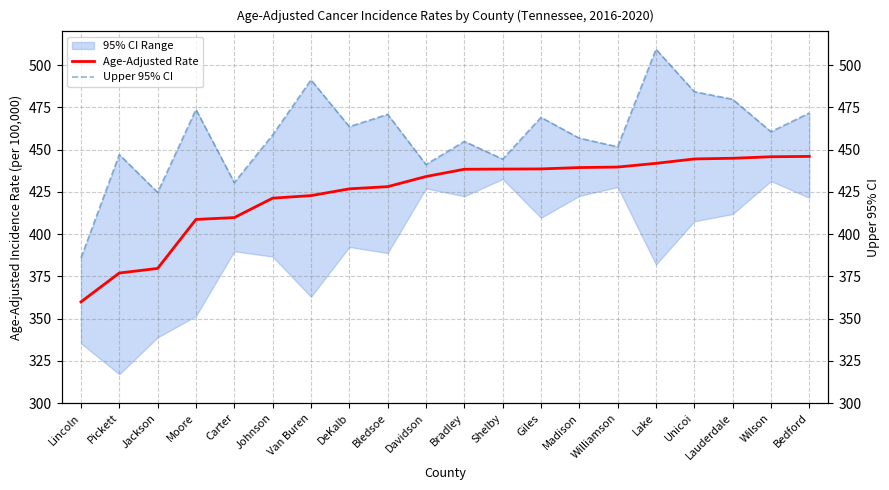

Where is Age-Adjusted Rate nearest to the value 402?

Moore